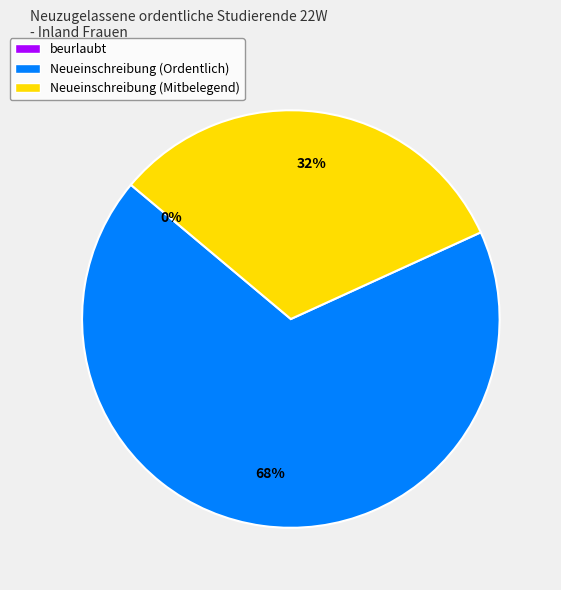

What portion of the pie excludes beurlaubt?

100.0%